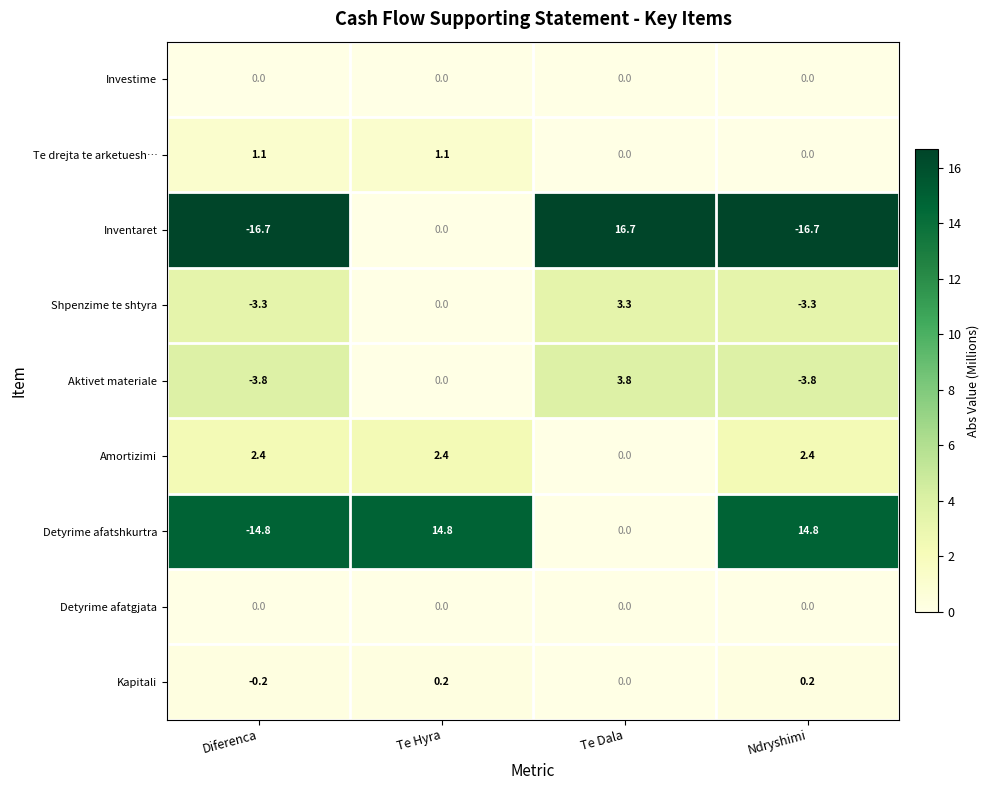

What is the total value across all series at Te Dala?

23.8